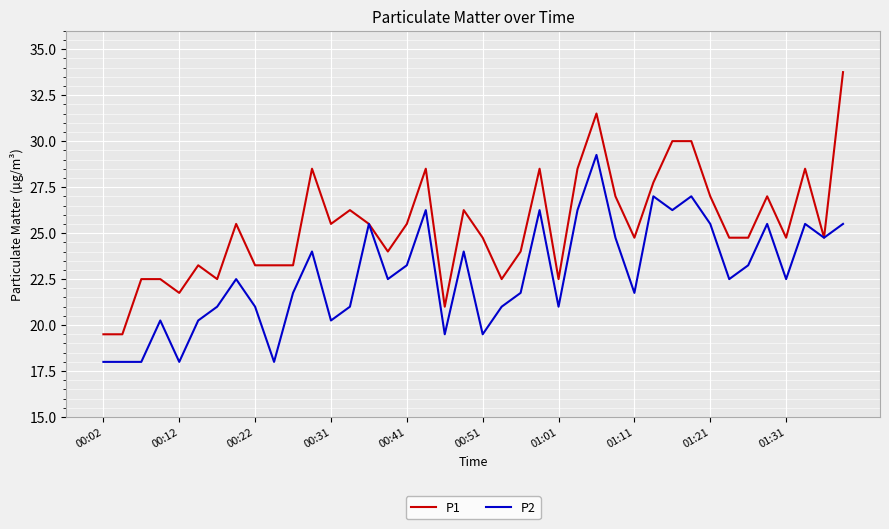

What is the maximum value shown in the chart?

33.8